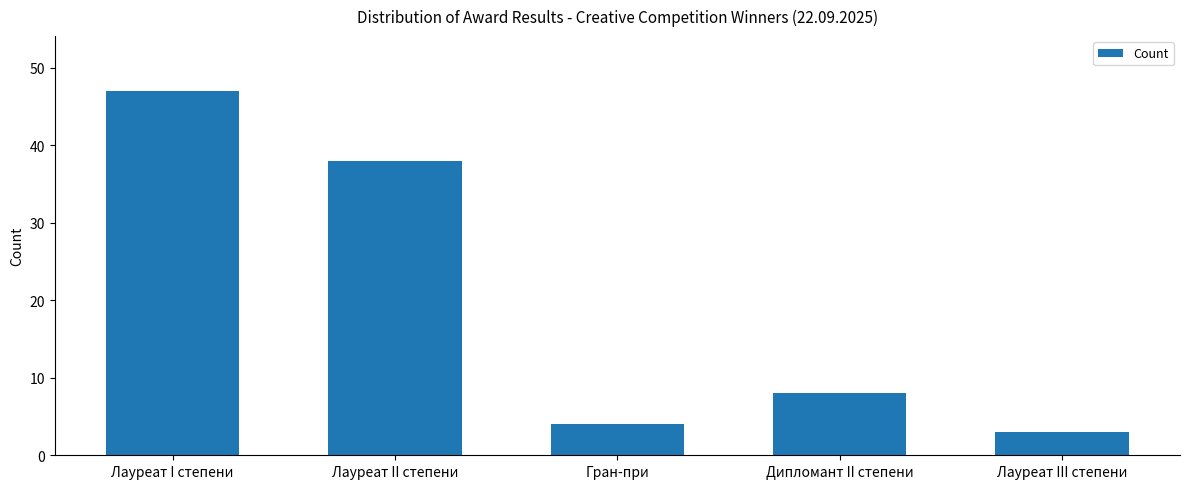

Are the bars grouped side by side (vs. stacked)?

No